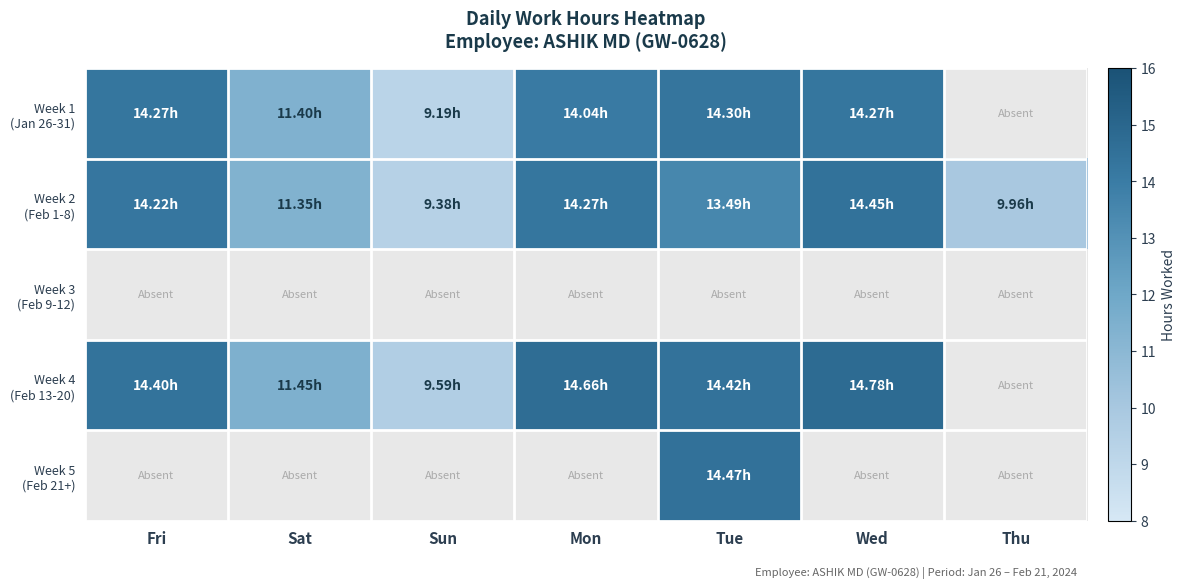

How many data points does each series have?

7